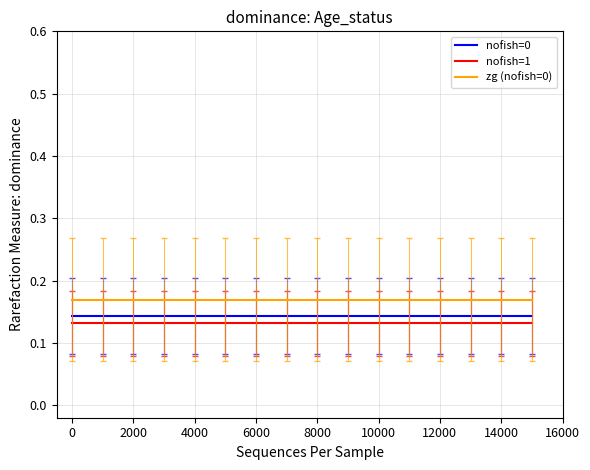

Which series has the largest total across all categories?

zg (nofish=0)